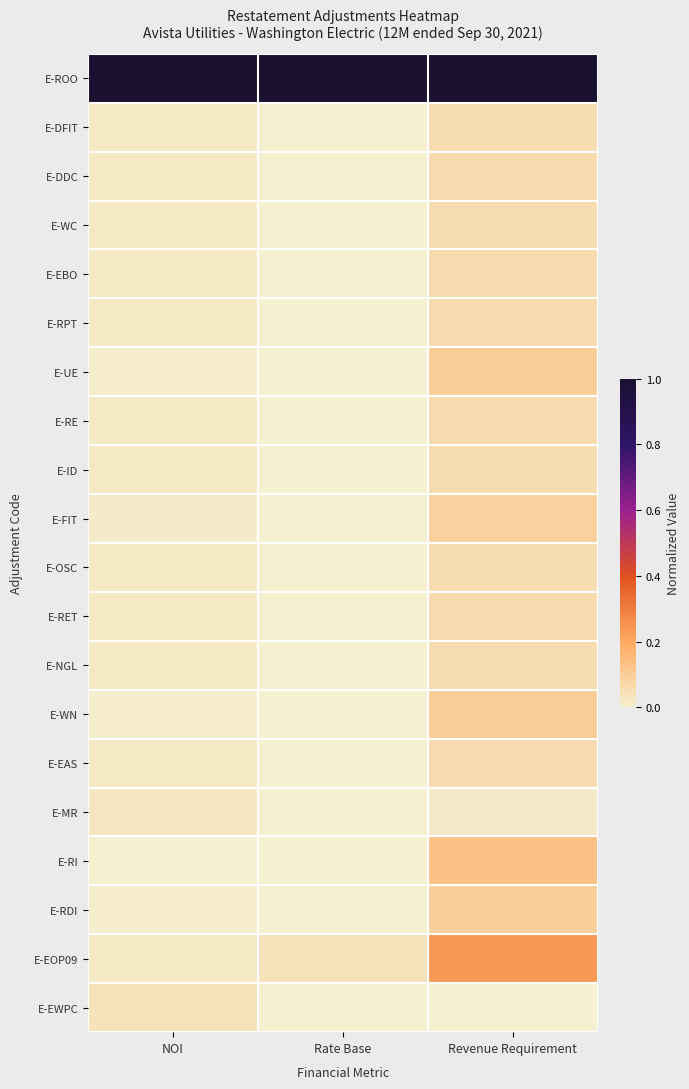

What is the total value across all series at NOI?

1.3